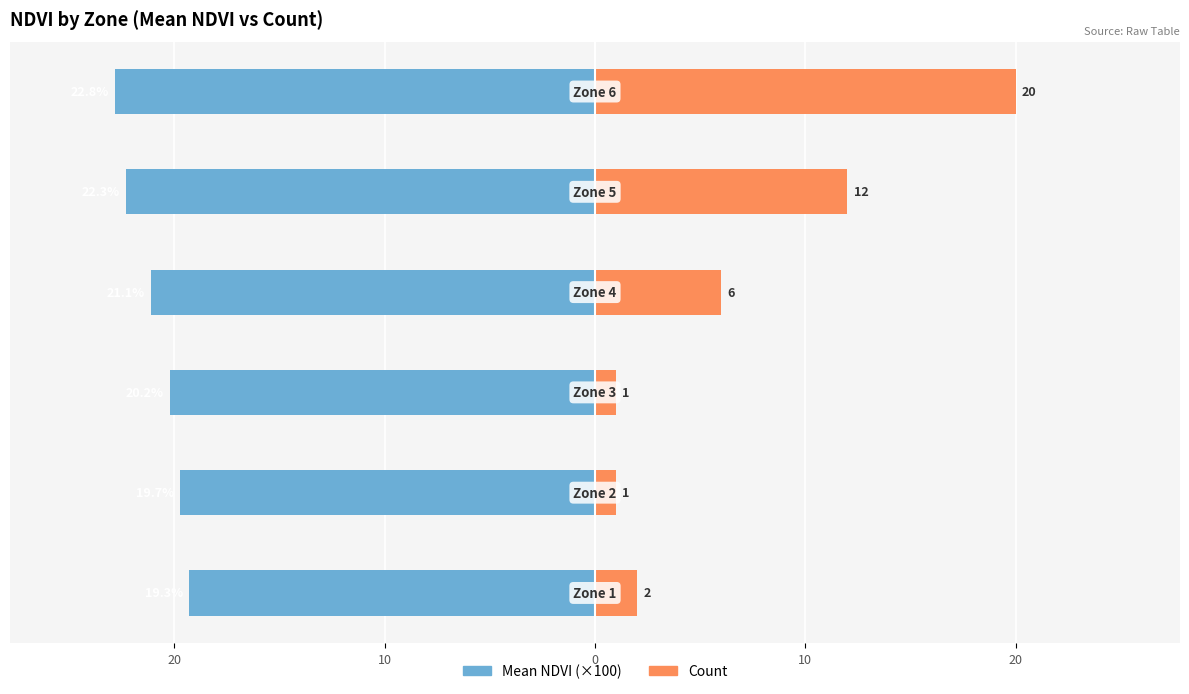

What is the total value across all series at 0?

-15.1